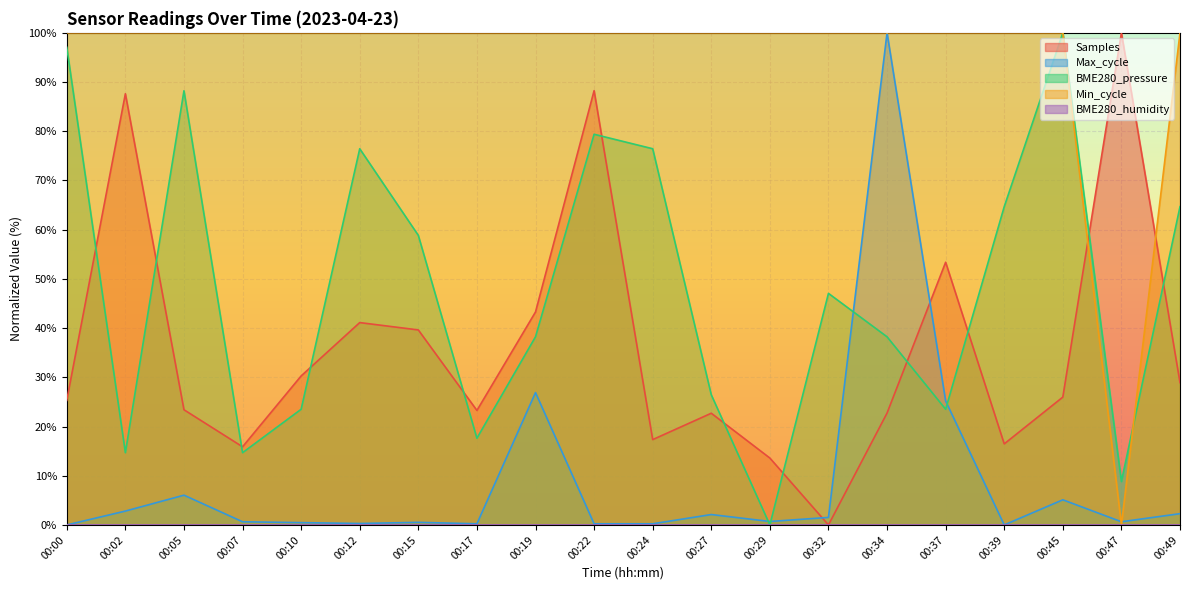

How many data points in BME280_pressure are above 47?

10